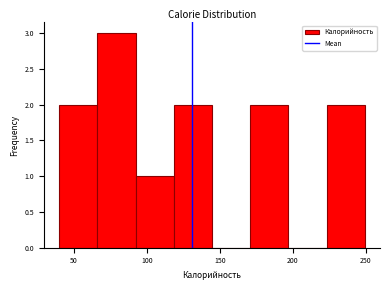

Which range on the x-axis has the tallest bar?

65 to 90